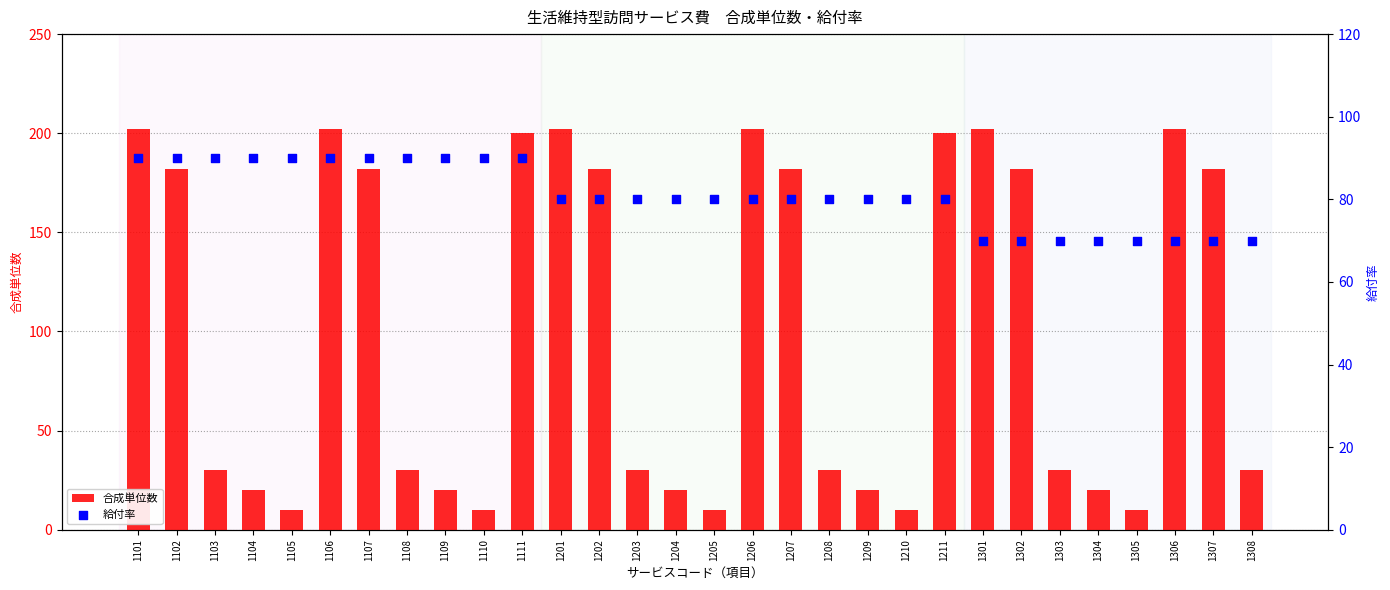

At which category is the sum across all series the highest?

1101